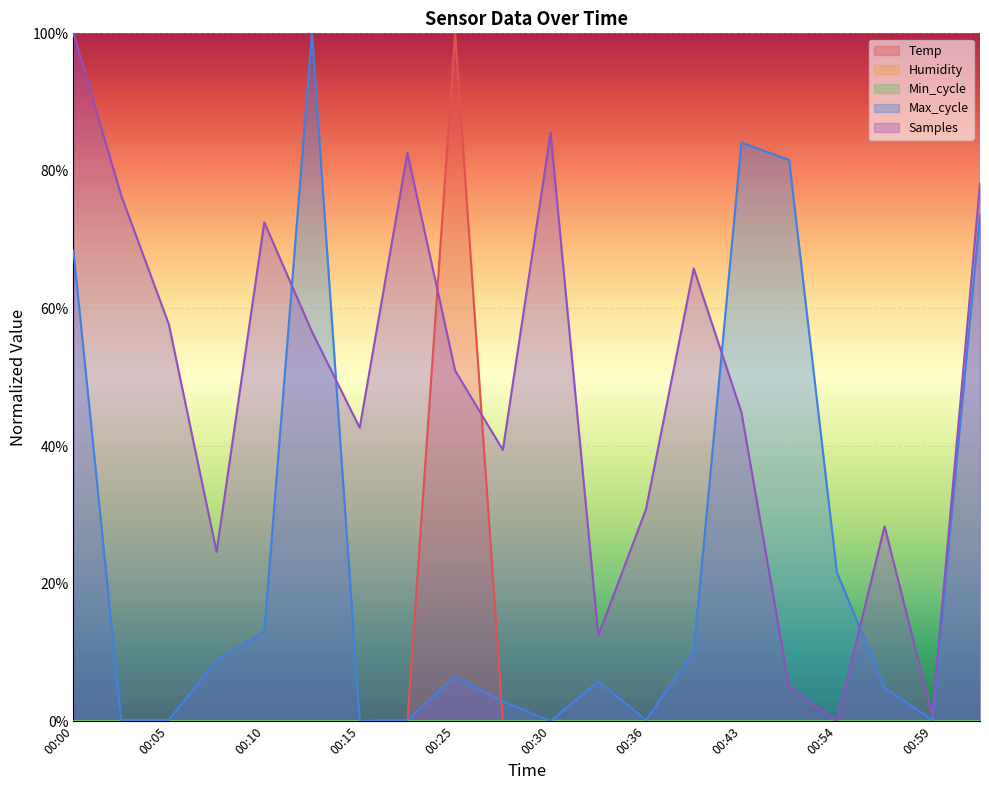

Which series has the largest range (max minus min)?

Temp